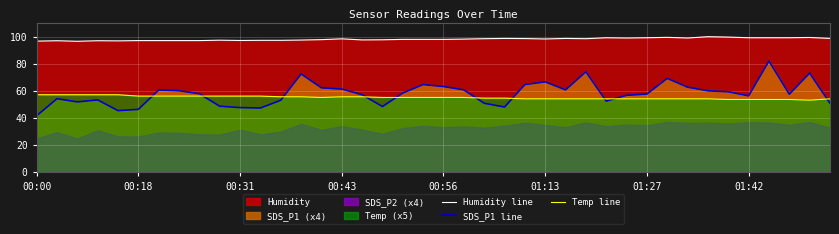

True or false: SDS_P1 line and Humidity line intersect in this chart.

False